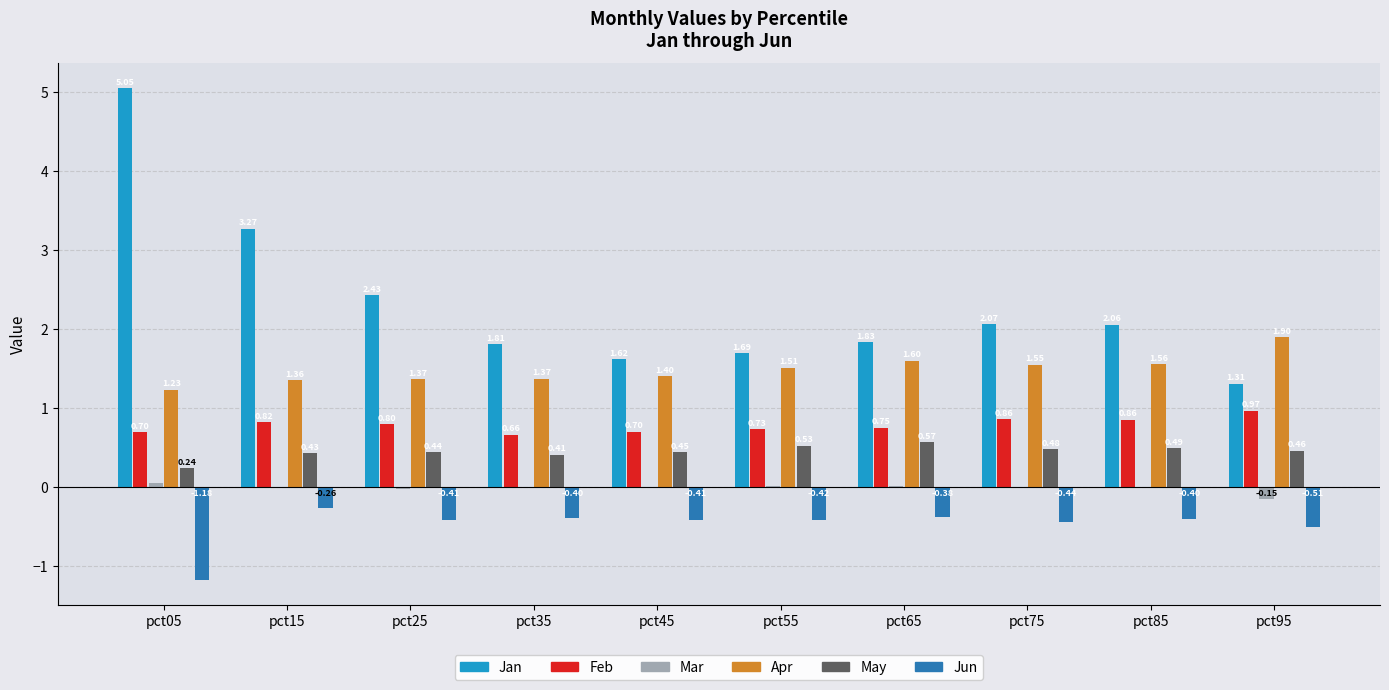

The Feb series shows 1.2 at pct25. True or false?

False